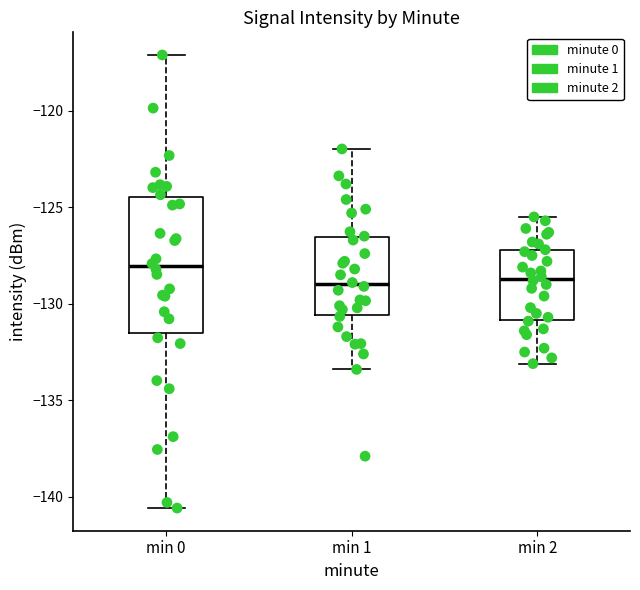

Reading left to right, read every box against the y-axis: the position of its median line, the range the box covers, and the ends of its whiskers. The values are not printed on the chart, so give them approximately, as read against the axis.

min 0: median -128.0, box -131.5 to -124.5, whiskers -140.5 to -117.0
min 1: median -129.0, box -130.5 to -126.5, whiskers -133.5 to -122.0
min 2: median -128.5, box -131.0 to -127.0, whiskers -133.0 to -125.5